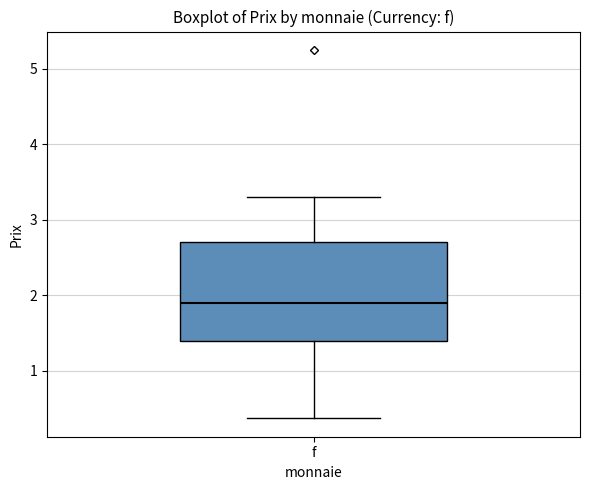

Read this box plot against the y-axis: the position of the median line, the range covered by the box, and the ends of both whiskers. The values are not printed on the chart, so give them approximately, as read against the axis.

median 1.9, box 1.4 to 2.7, whiskers 0.4 to 3.3